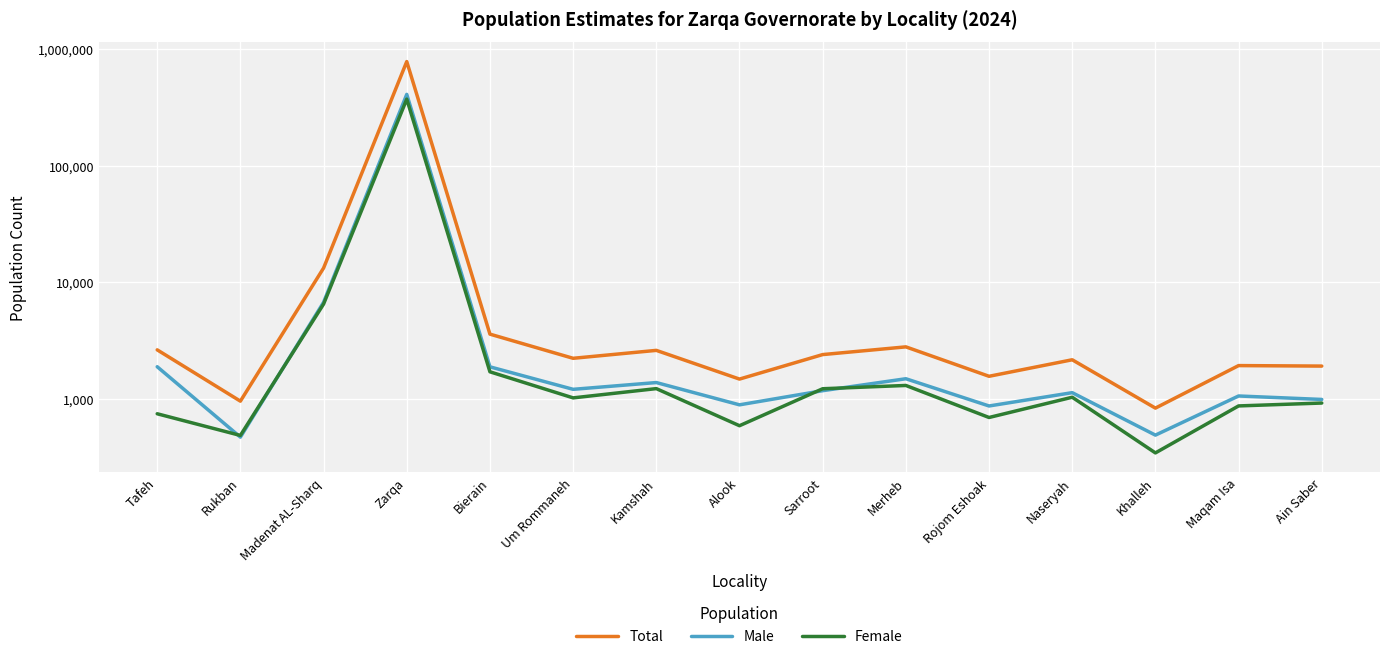

True or false: Total and Male cross at least once.

False